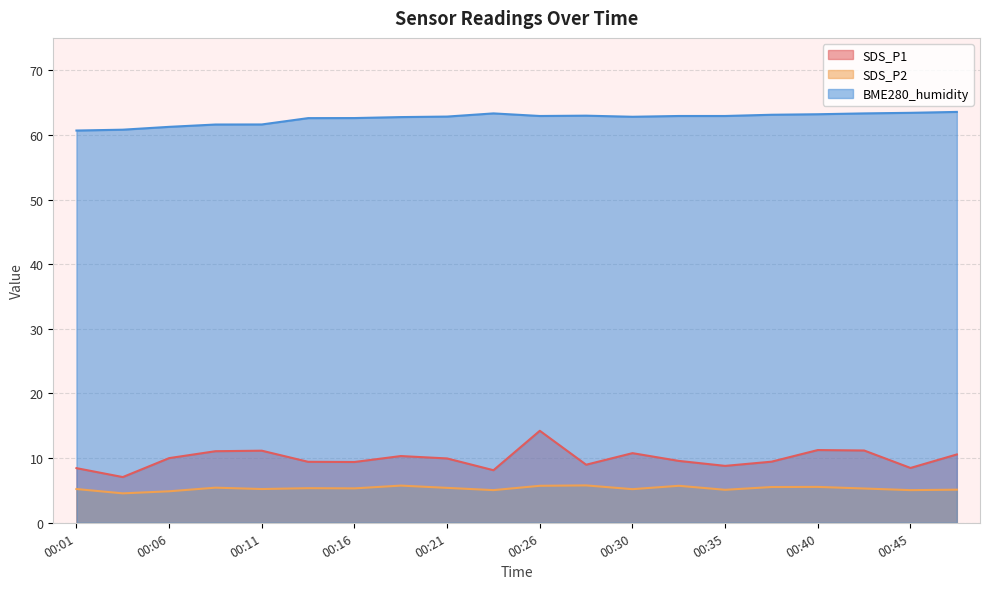

Is it true that SDS_P1 equals 3.8 at 00:38?

False